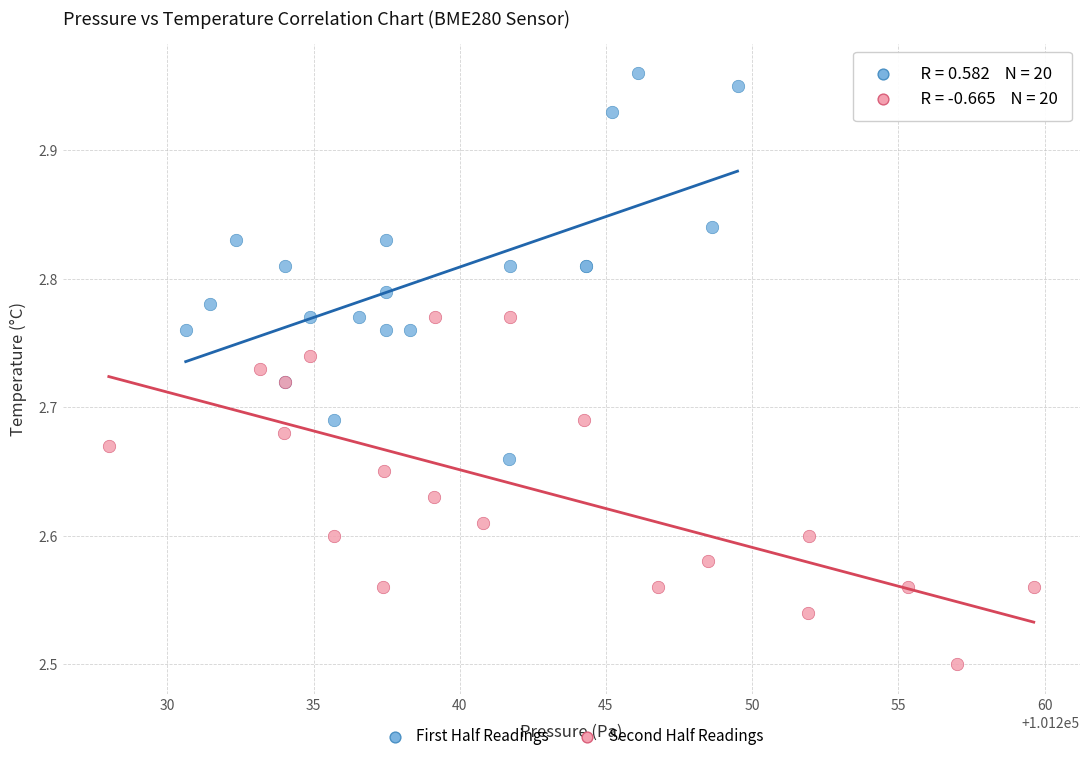

Which series reaches the maximum Y coordinate?

First Half Readings